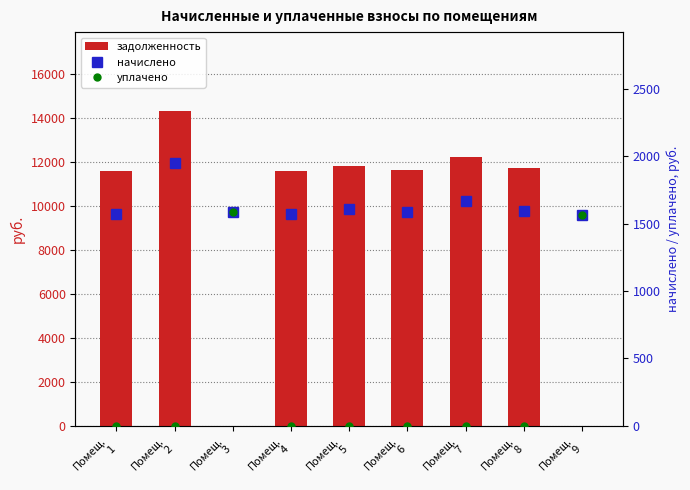

What is the difference between the second highest and second lowest values in the задолженность series?

12241.3